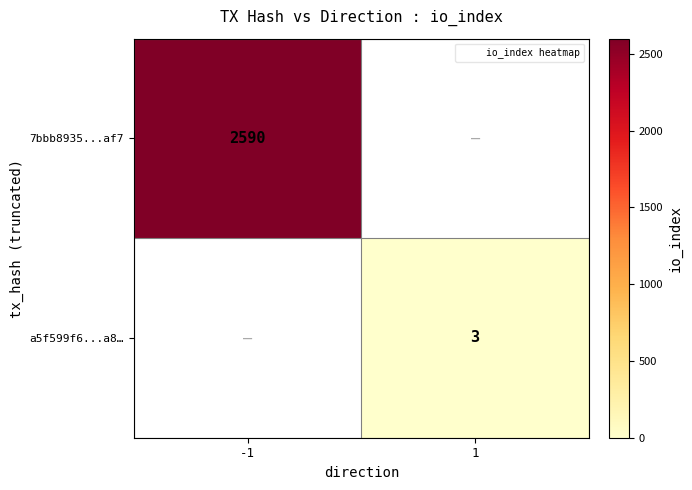

Is the value of a5f599f6...a8… at 1 greater than the value of 7bbb8935...af7 at 1?

No